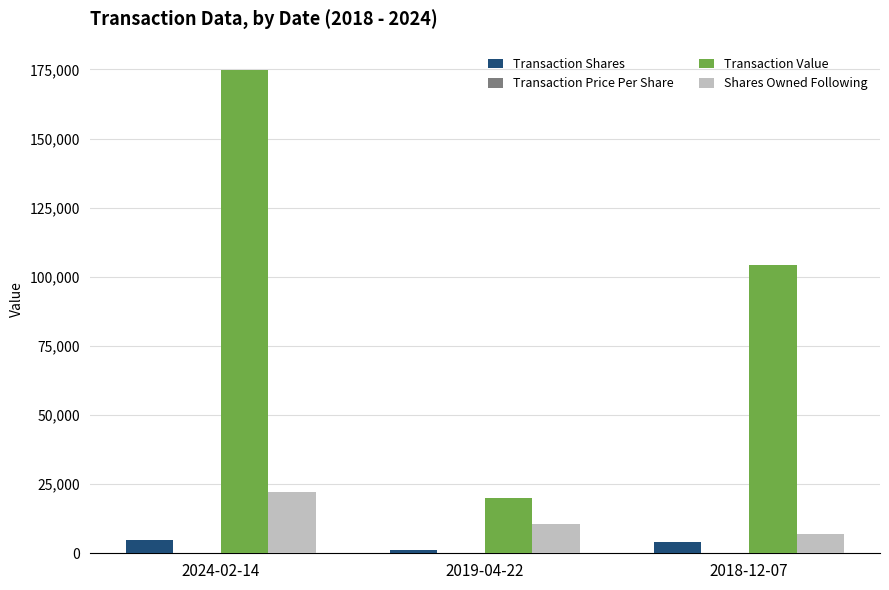

Does the chart contain stacked bars?

No